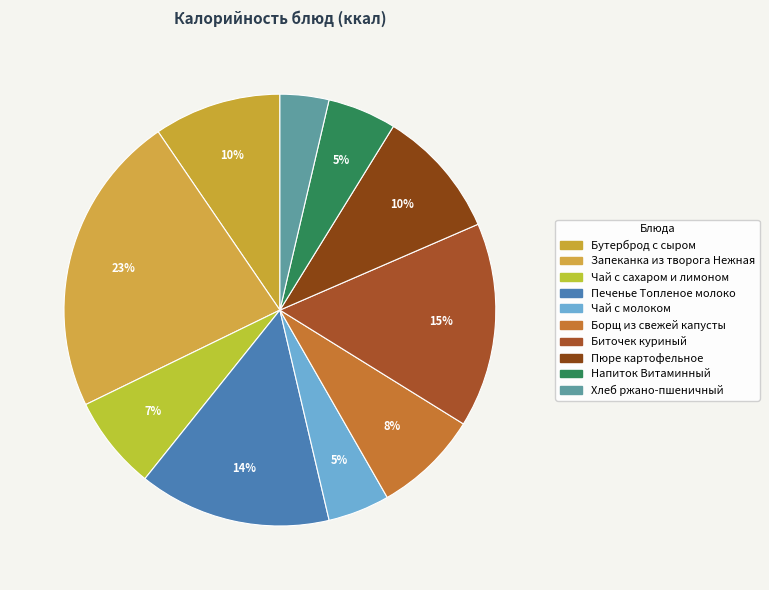

What percentage is the Биточек куриный slice, to the nearest percent?

15%